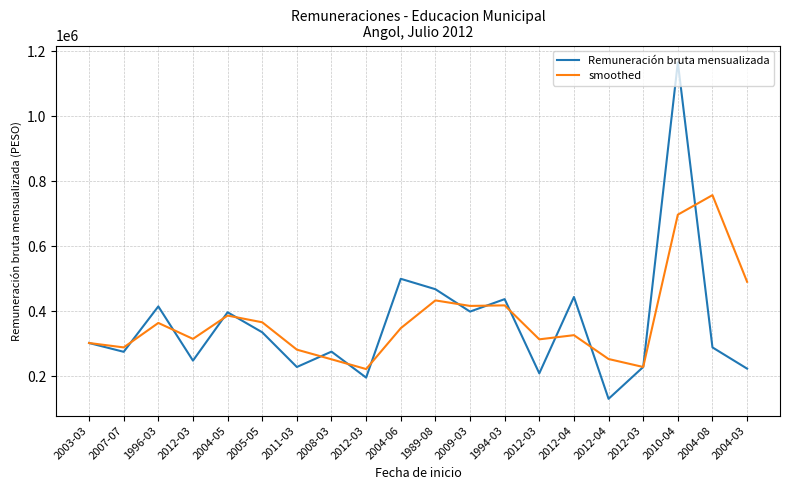

At how many categories does at least one series exceed 301521?

14